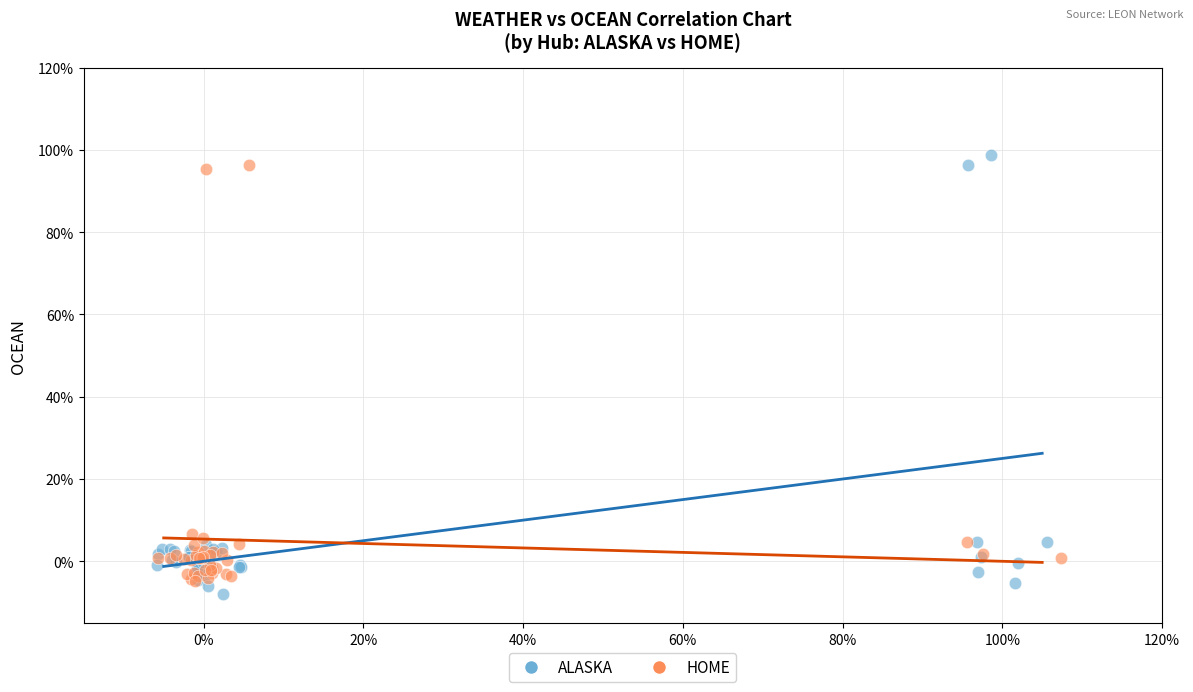

What are all the series names shown in the legend?

ALASKA, HOME